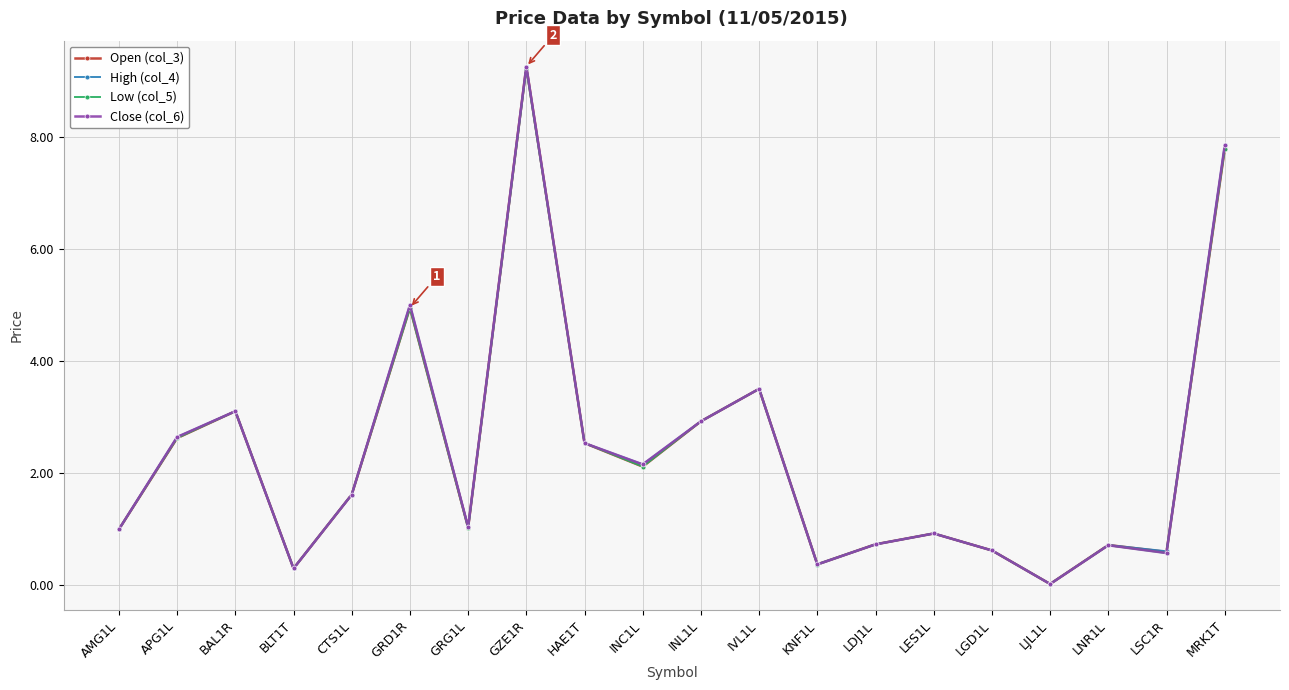

How many data points does each series have?

20